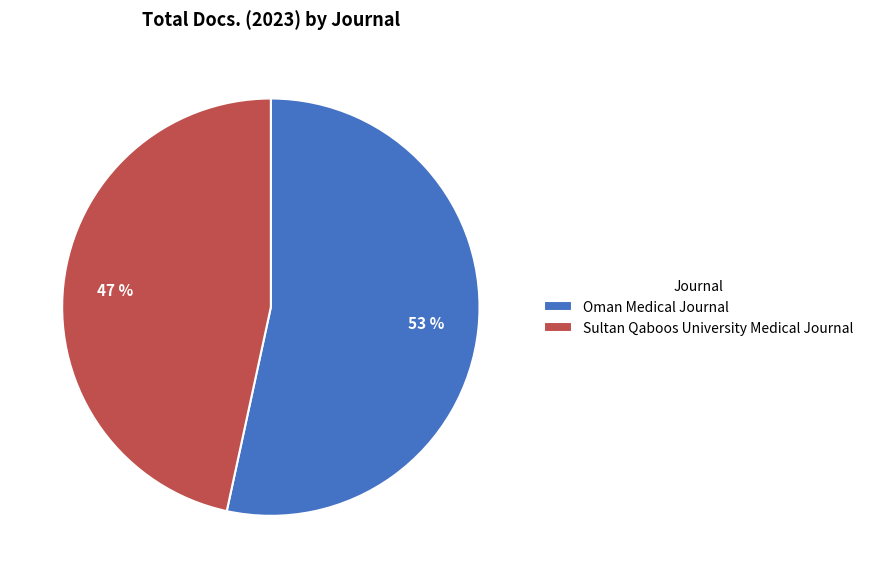

To the nearest percent, what portion does Sultan Qaboos University Medical Journal represent?

47%